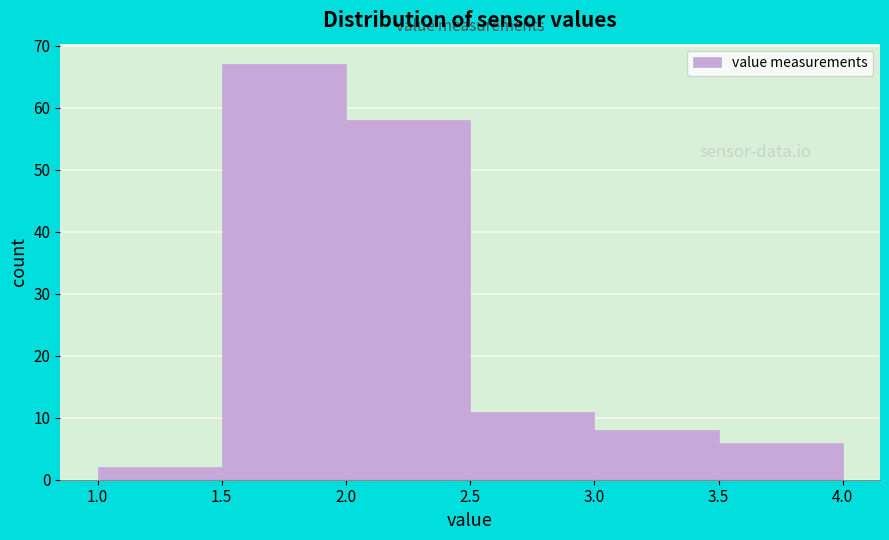

Reading left to right, transcribe this chart: for each bar, give the range it covers on the x-axis and its height. The values are not printed on the chart, so give them approximately, as read against the axis.

1.0 to 1.5: 2
1.5 to 2.0: 67
2.0 to 2.5: 58
2.5 to 3.0: 11
3.0 to 3.5: 8
3.5 to 4.0: 6